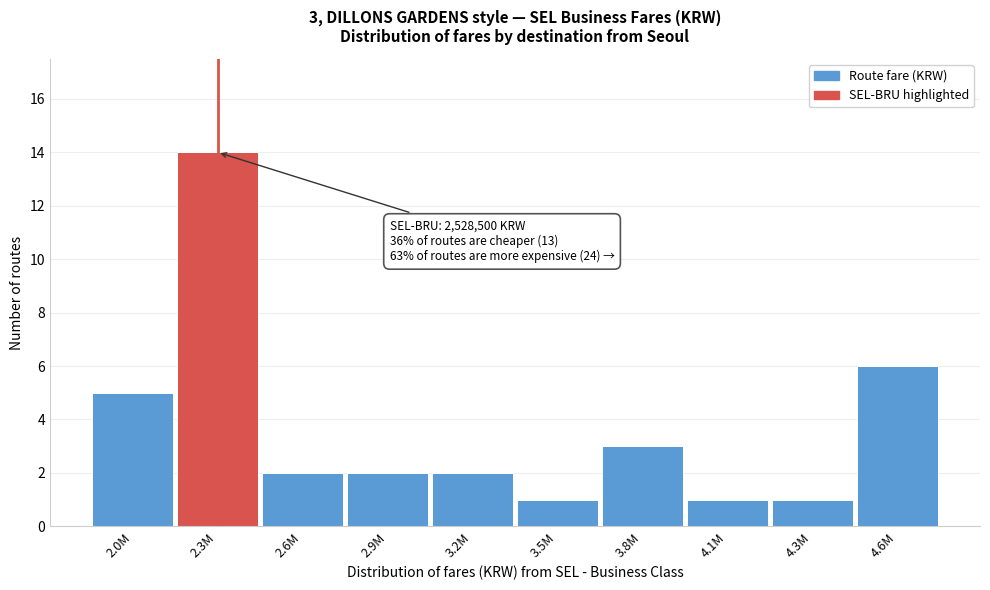

Reading left to right, extract all data points from this chart.

2.0M=5	2.3M=14	2.6M=2	2.9M=2	3.2M=2	3.5M=1	3.8M=3	4.1M=1	4.3M=1	4.6M=6